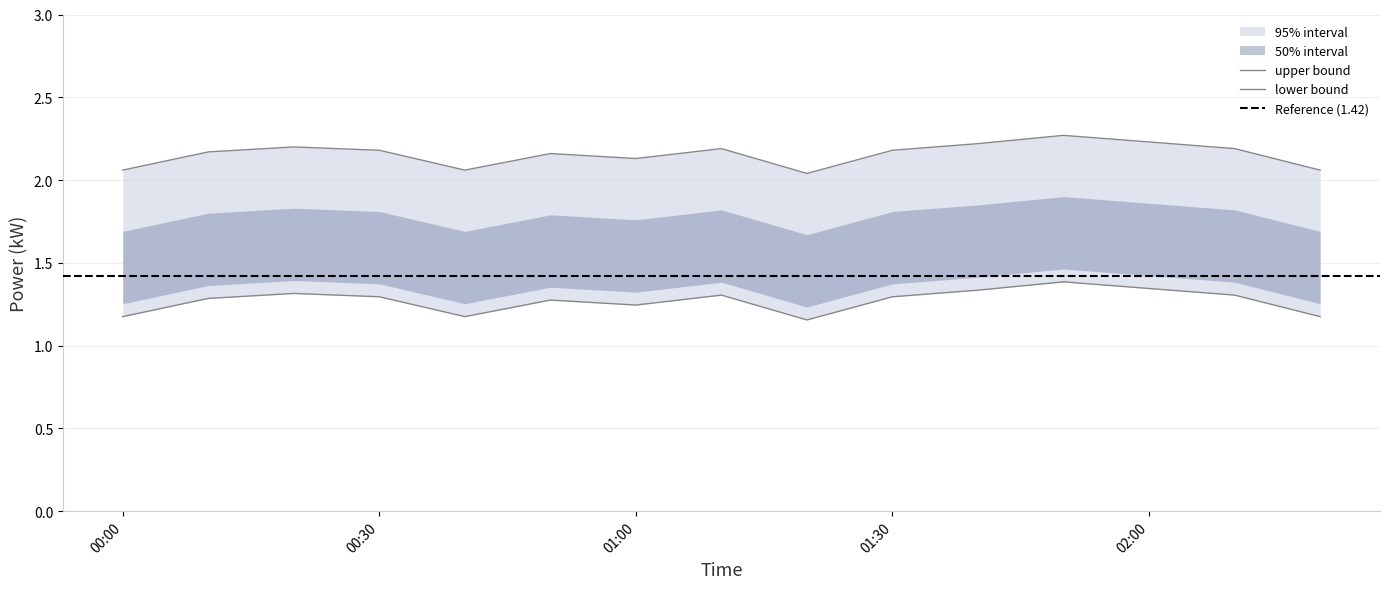

The upper_bound series shows 1.6 at 00:10. True or false?

False